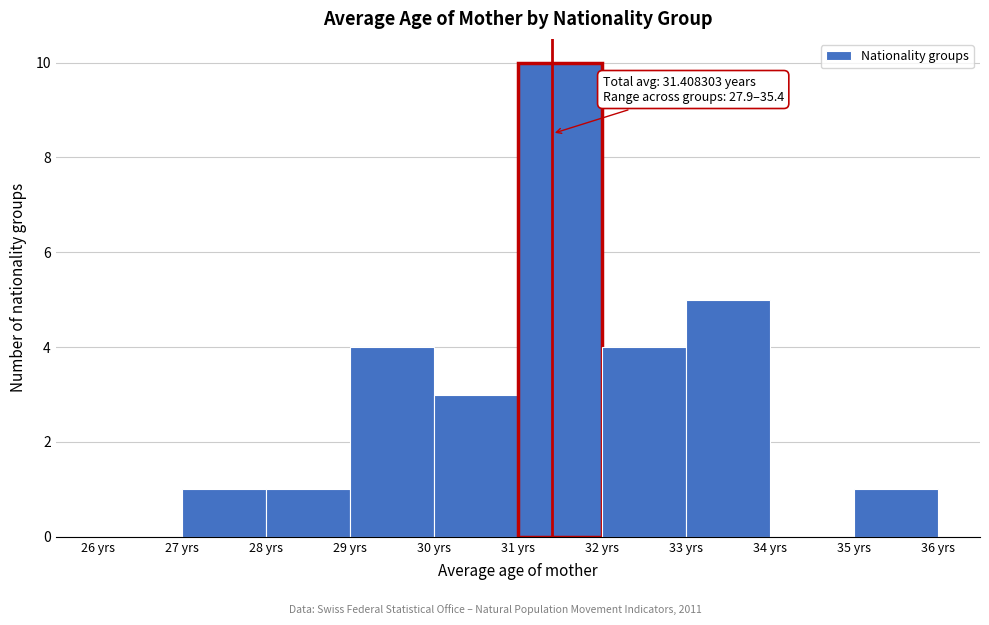

Which range on the x-axis has the tallest bar?

31 to 32